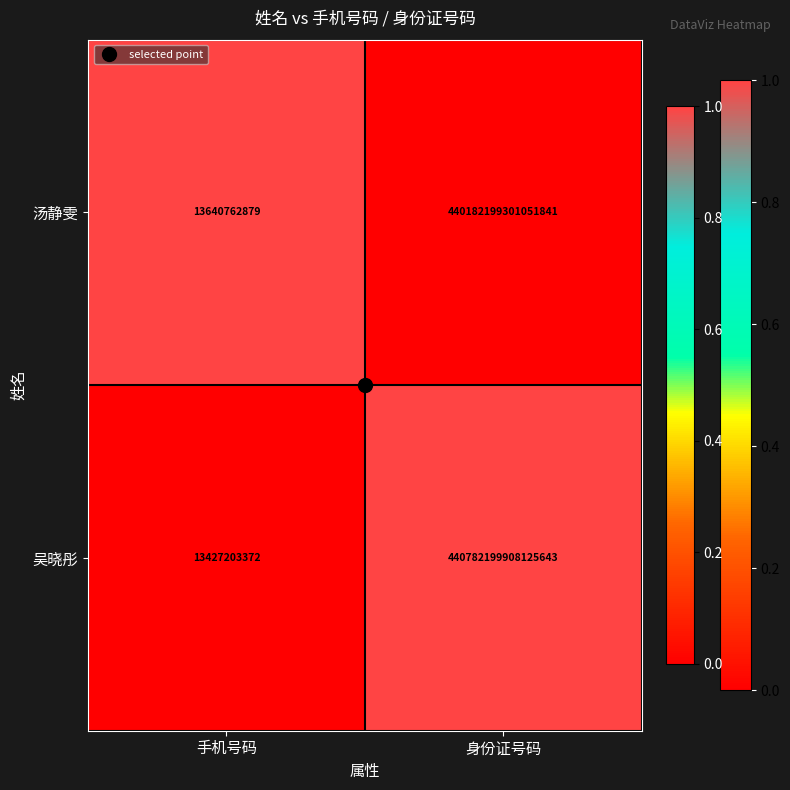

At which label is 汤静雯 closest to 220091106470907360?

手机号码